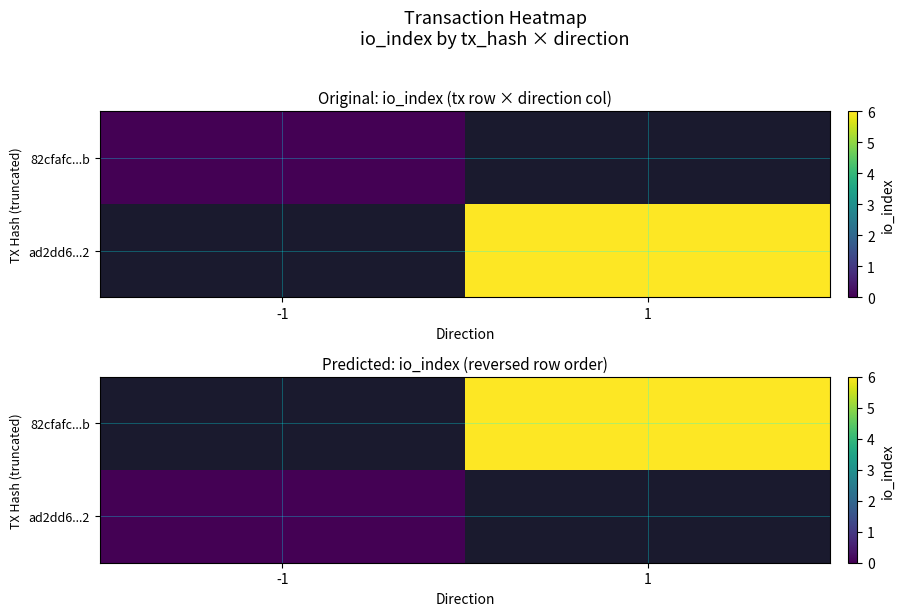

What is the greatest value displayed?

6.0